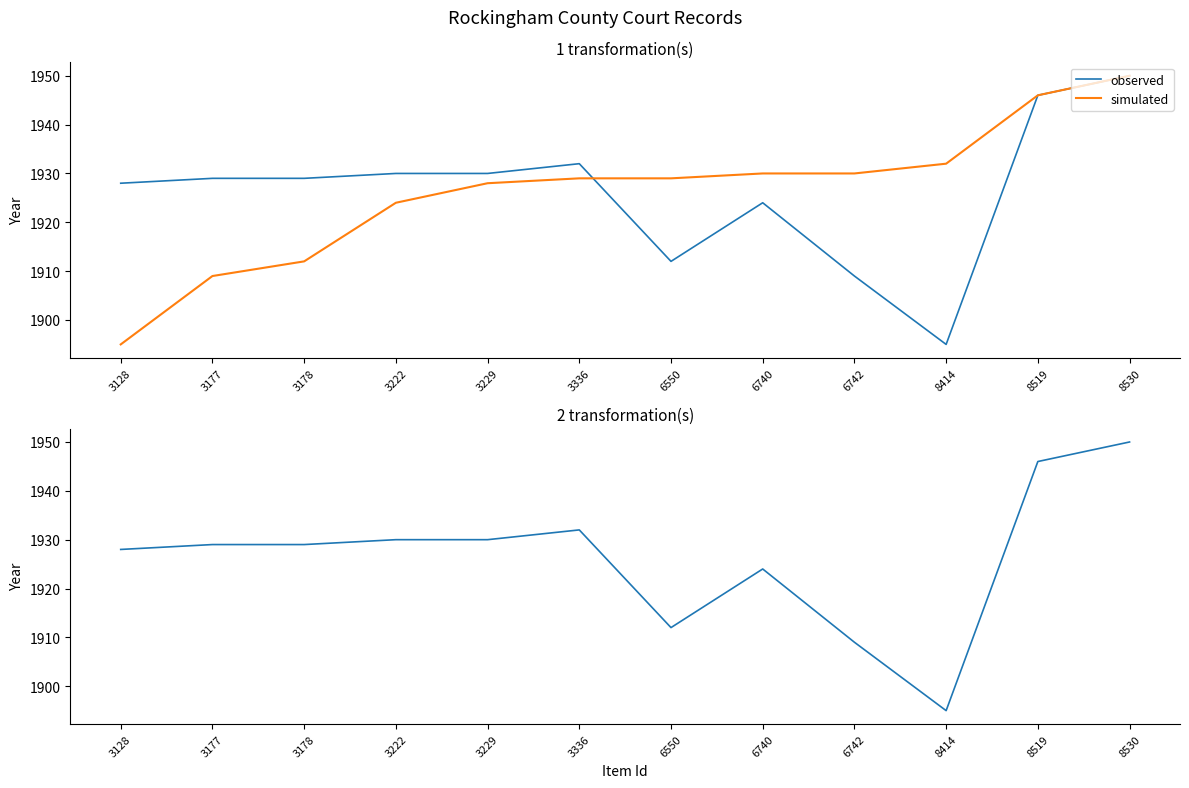

Rank the categories by simulated value from lowest to highest.

3128, 3177, 3178, 3222, 3229, 3336, 6550, 6740, 6742, 8414, 8519, 8530